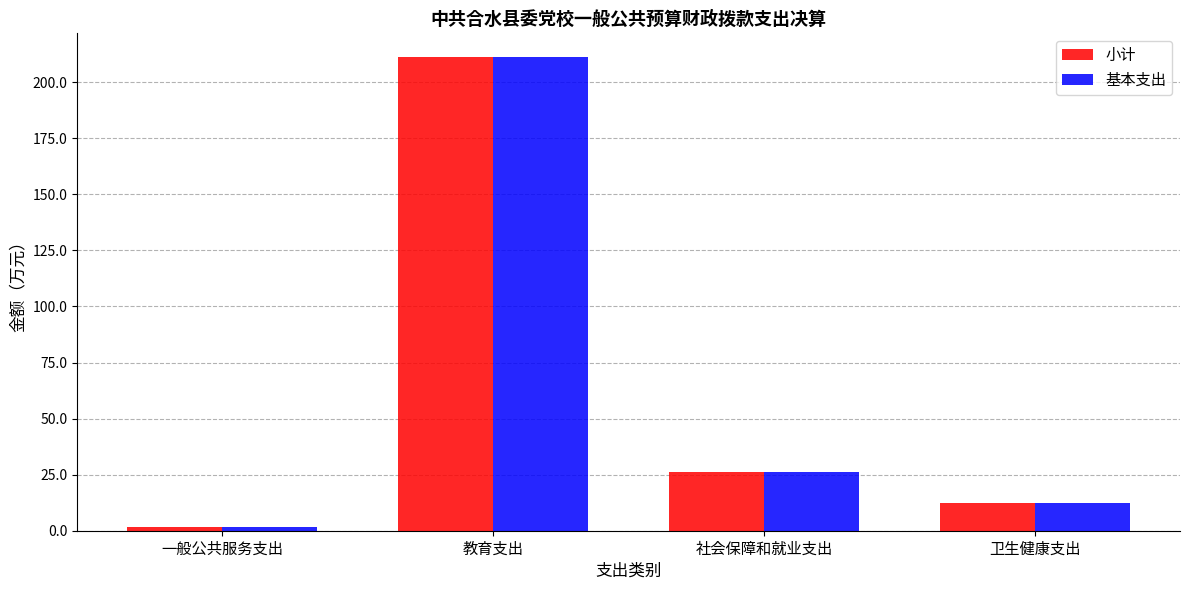

Reading right to left, list all the values displayed in this chart.

小计: 卫生健康支出=12.3	社会保障和就业支出=26.4	教育支出=211.3	一般公共服务支出=1.6
基本支出: 卫生健康支出=12.3	社会保障和就业支出=26.4	教育支出=211.3	一般公共服务支出=1.6